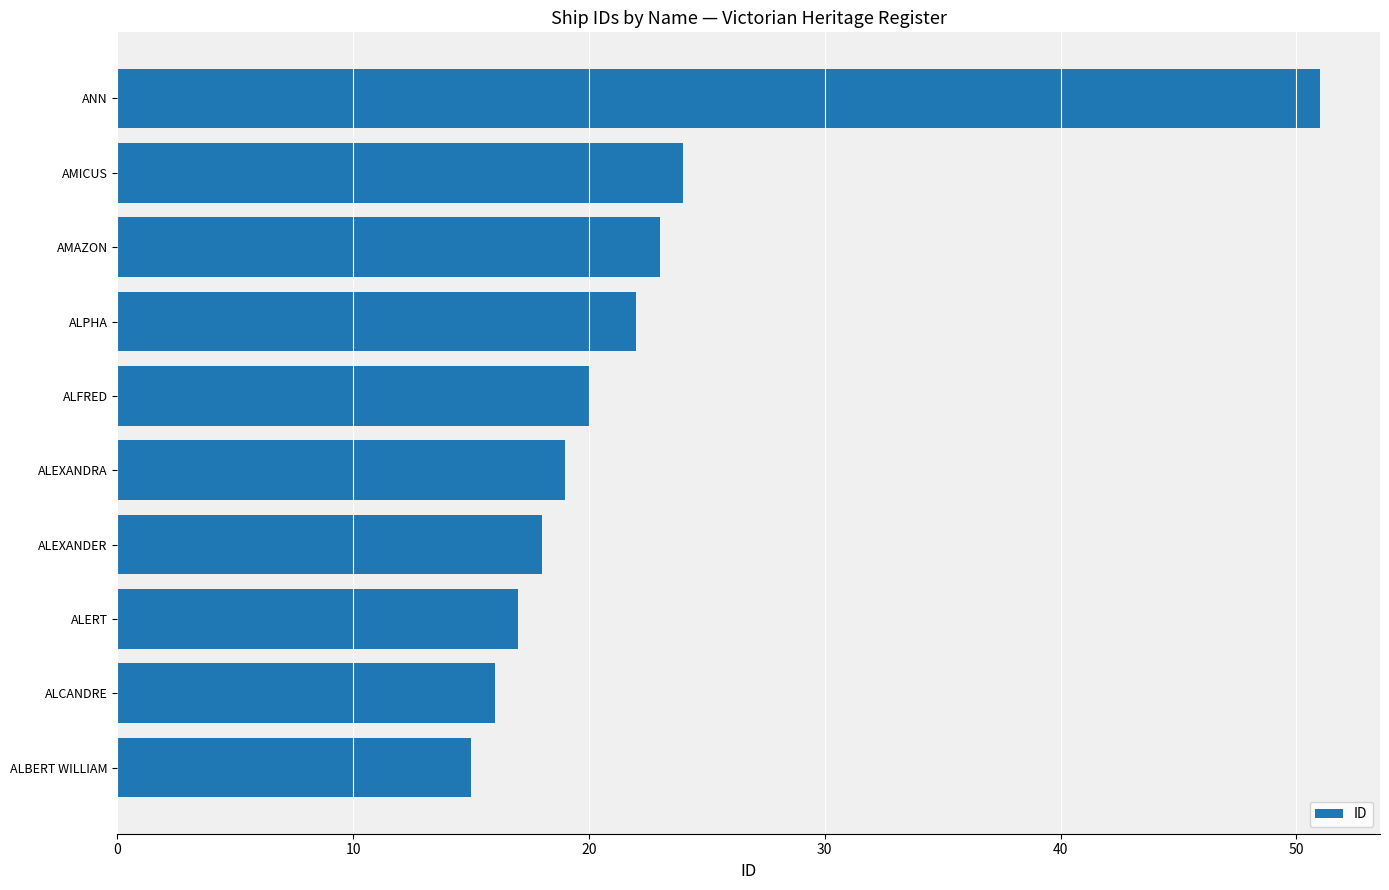

What is the sum of all values?

225